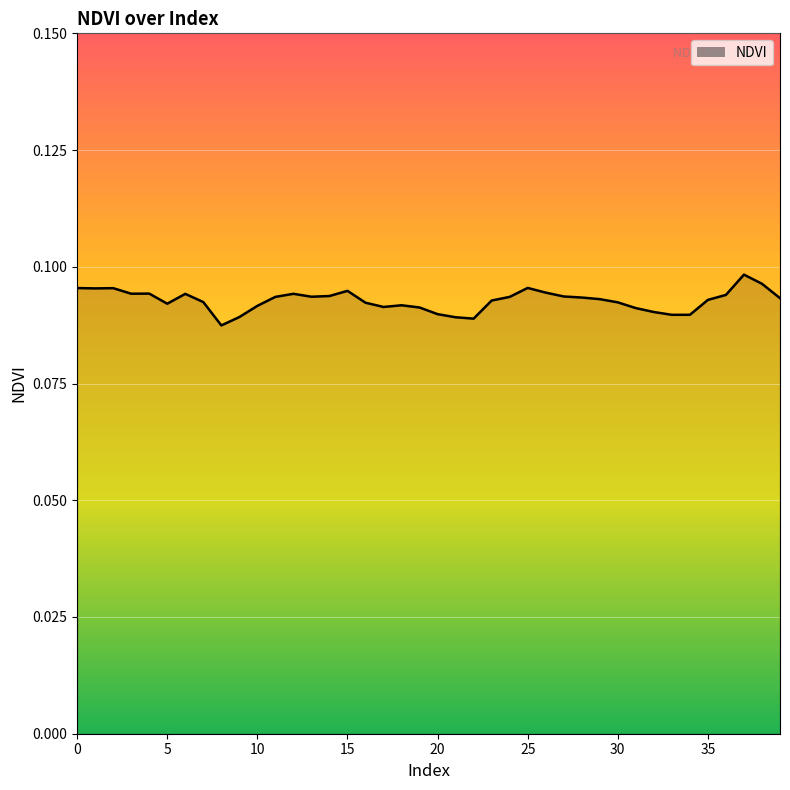

What is the average value?

0.1